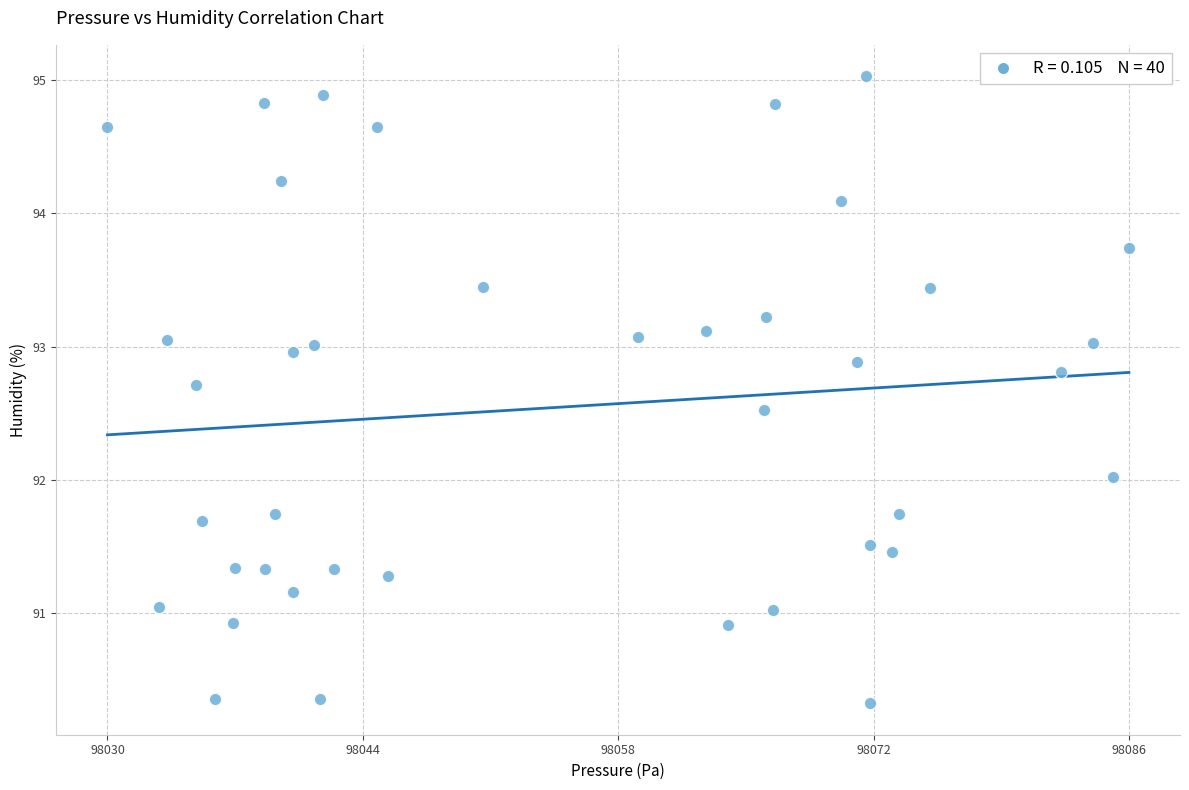

What is the range of Y values (max minus min)?

4.7